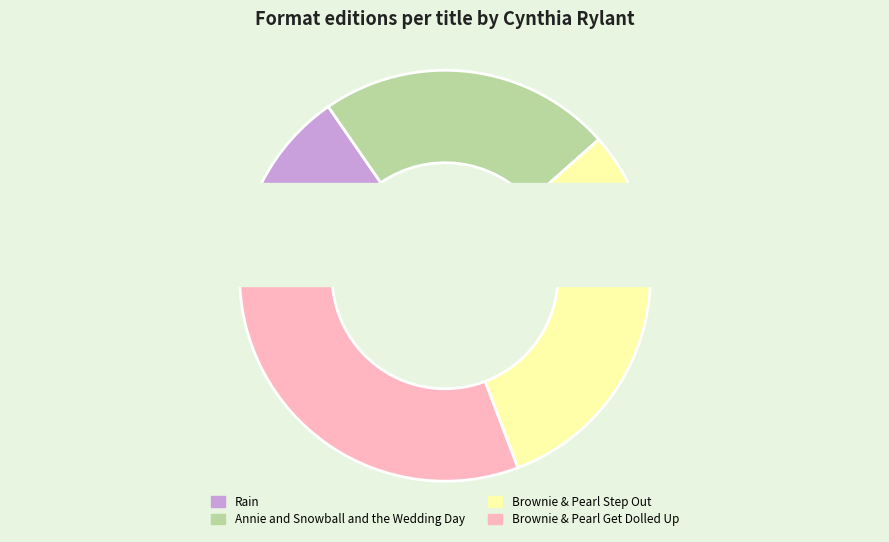

What is the largest slice in the pie chart?

Brownie & Pearl Step Out